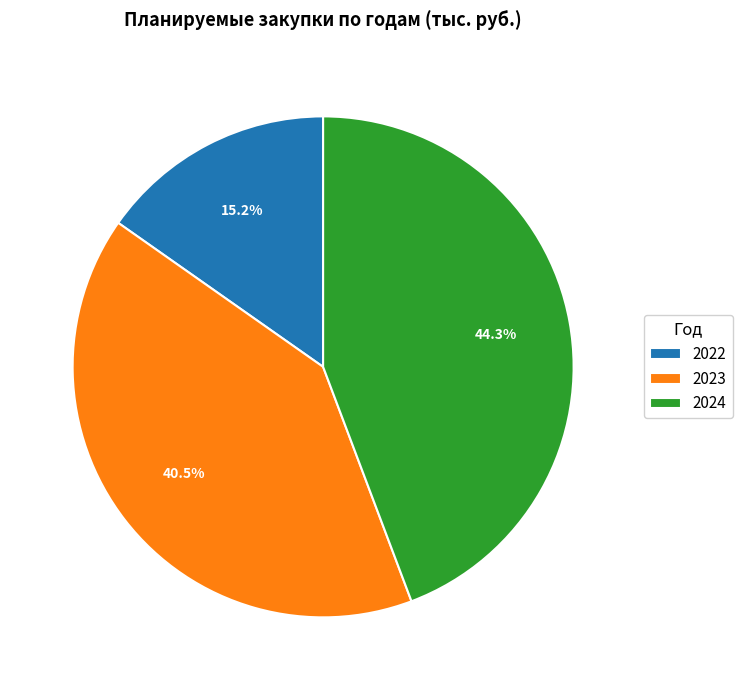

Between 2024 and 2022, which is larger?

2024